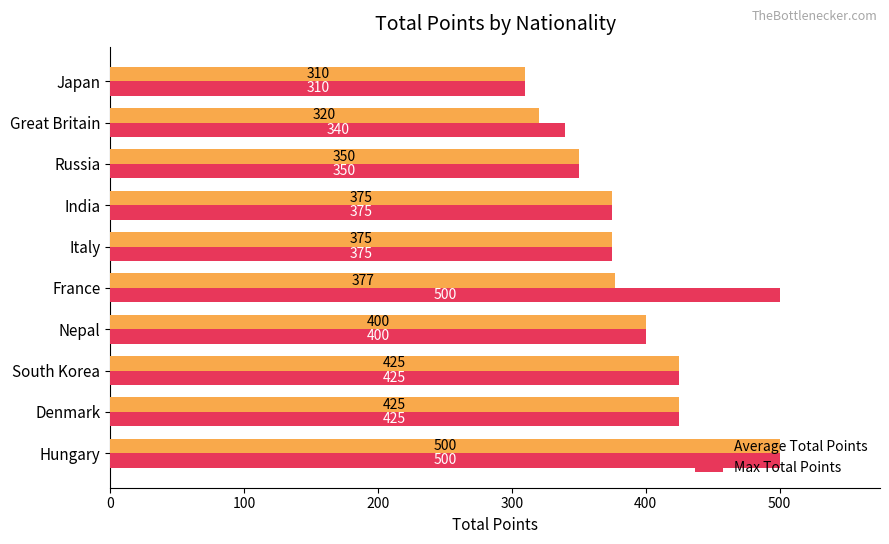

Which category has the highest value in the Average Total Points series?

Hungary